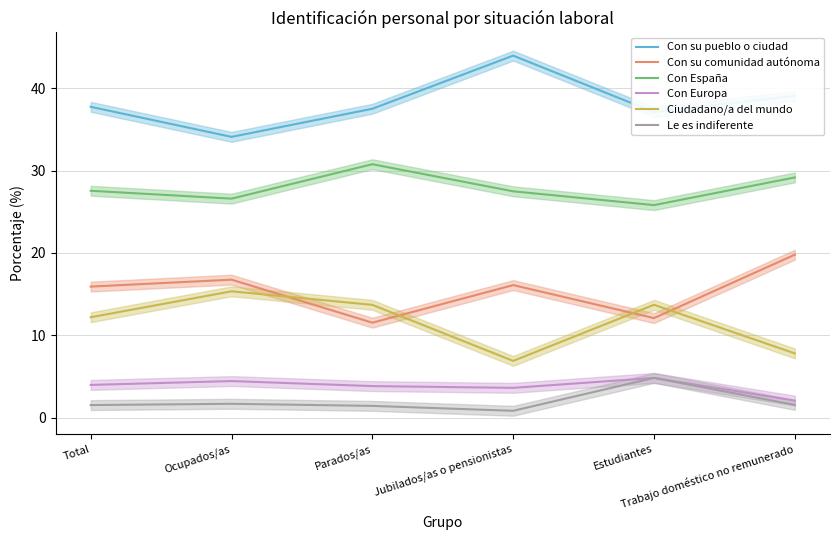

True or false: Con España and Con su comunidad autónoma cross at least once.

False